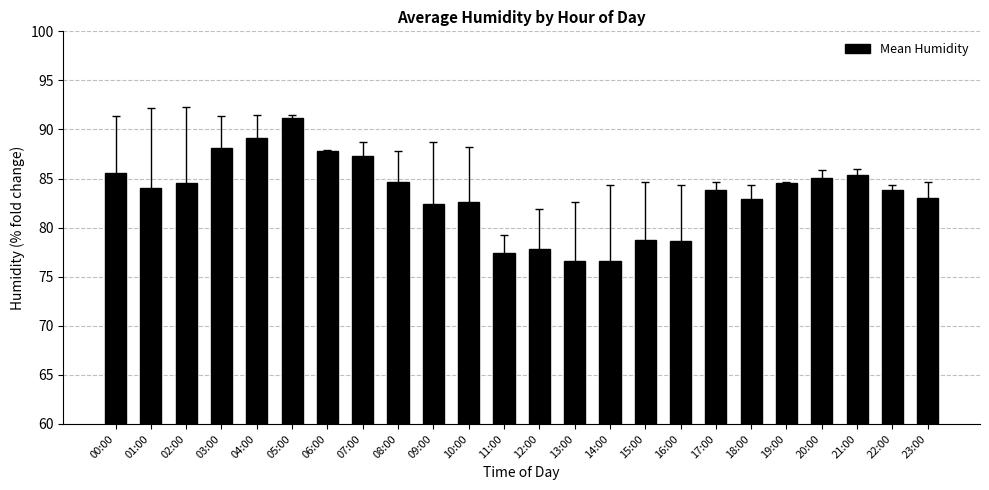

Approximately how many times larger is the value at 13:00 compared to 10:00?

0.9